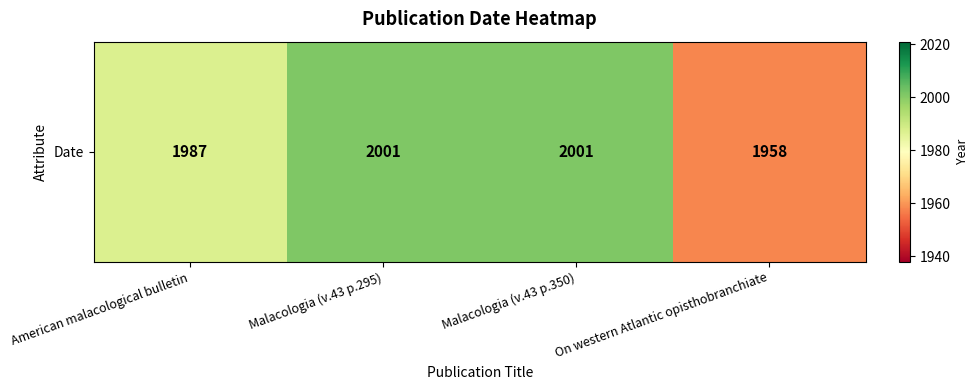

The chart shows a value of 2874 at American malacological bulletin. True or false?

False